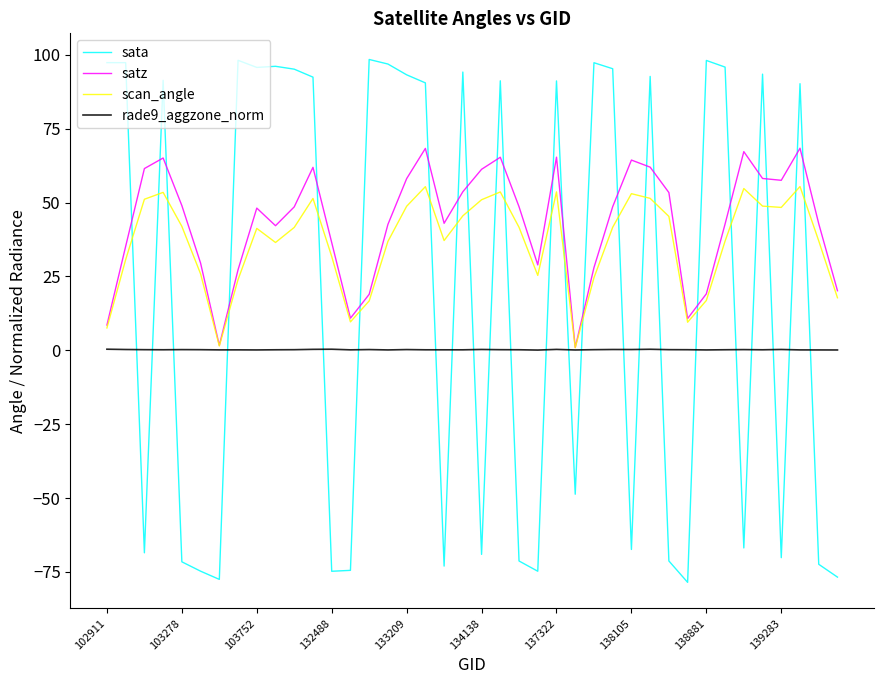

What is the greatest value displayed?

98.5